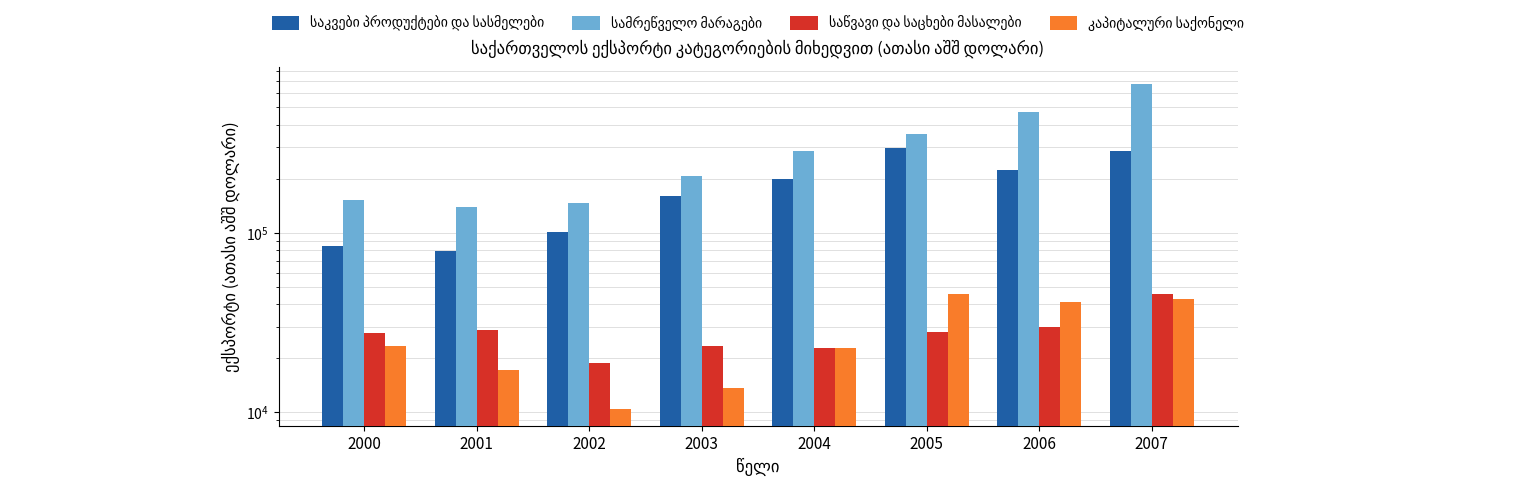

How many values in the საკვები პროდუქტები და სასმელები series are below 199278?

4